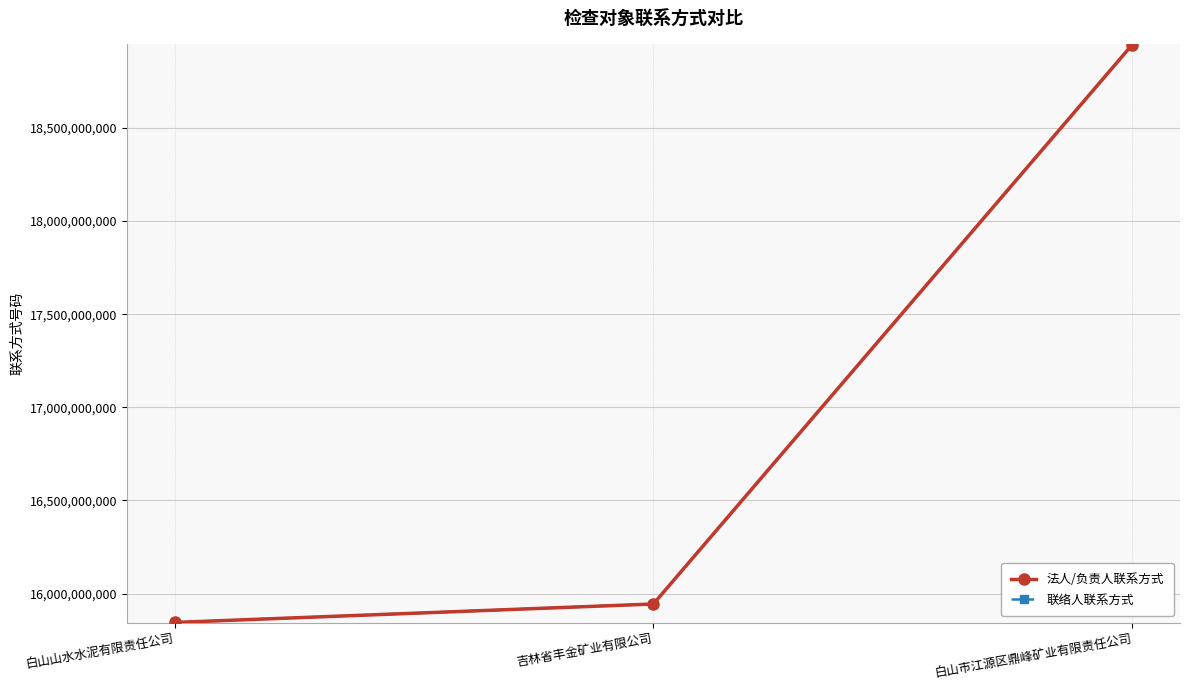

Does the chart have visible grid lines?

Yes